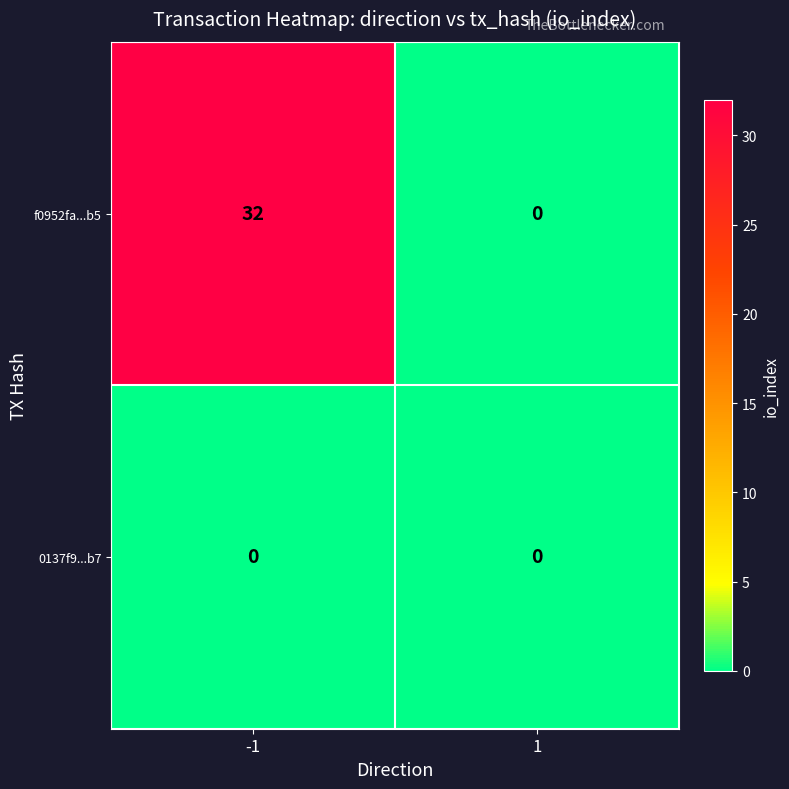

The f0952fa...b5 series shows -14 at 1. True or false?

False